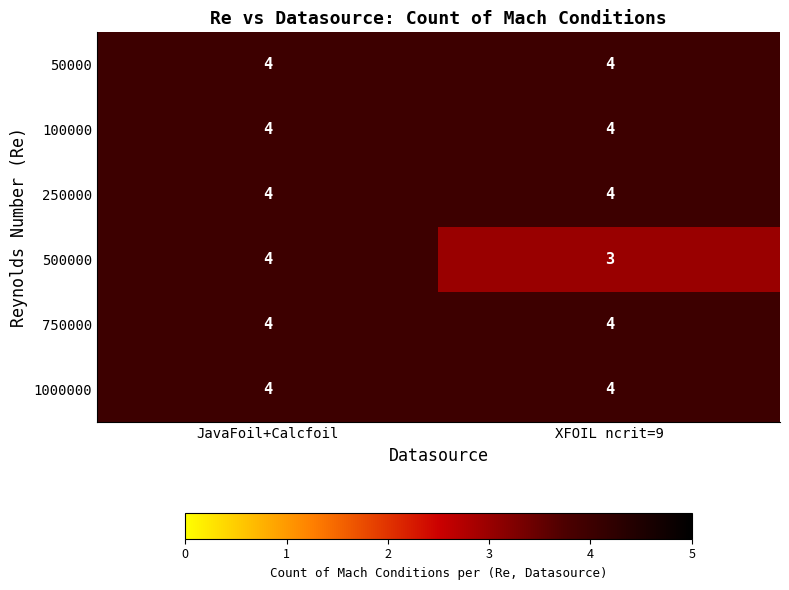

What is the maximum value shown in the chart?

4